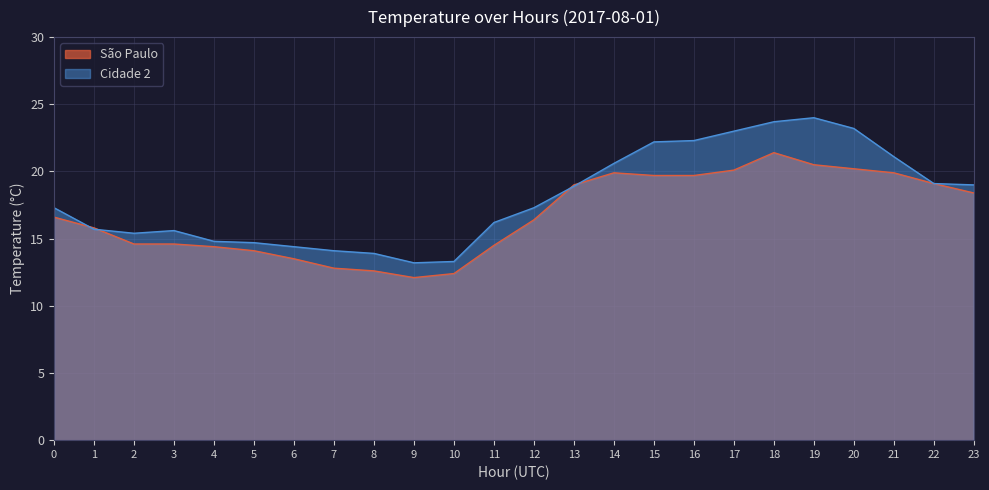

Which series has the widest spread of values?

Cidade 2